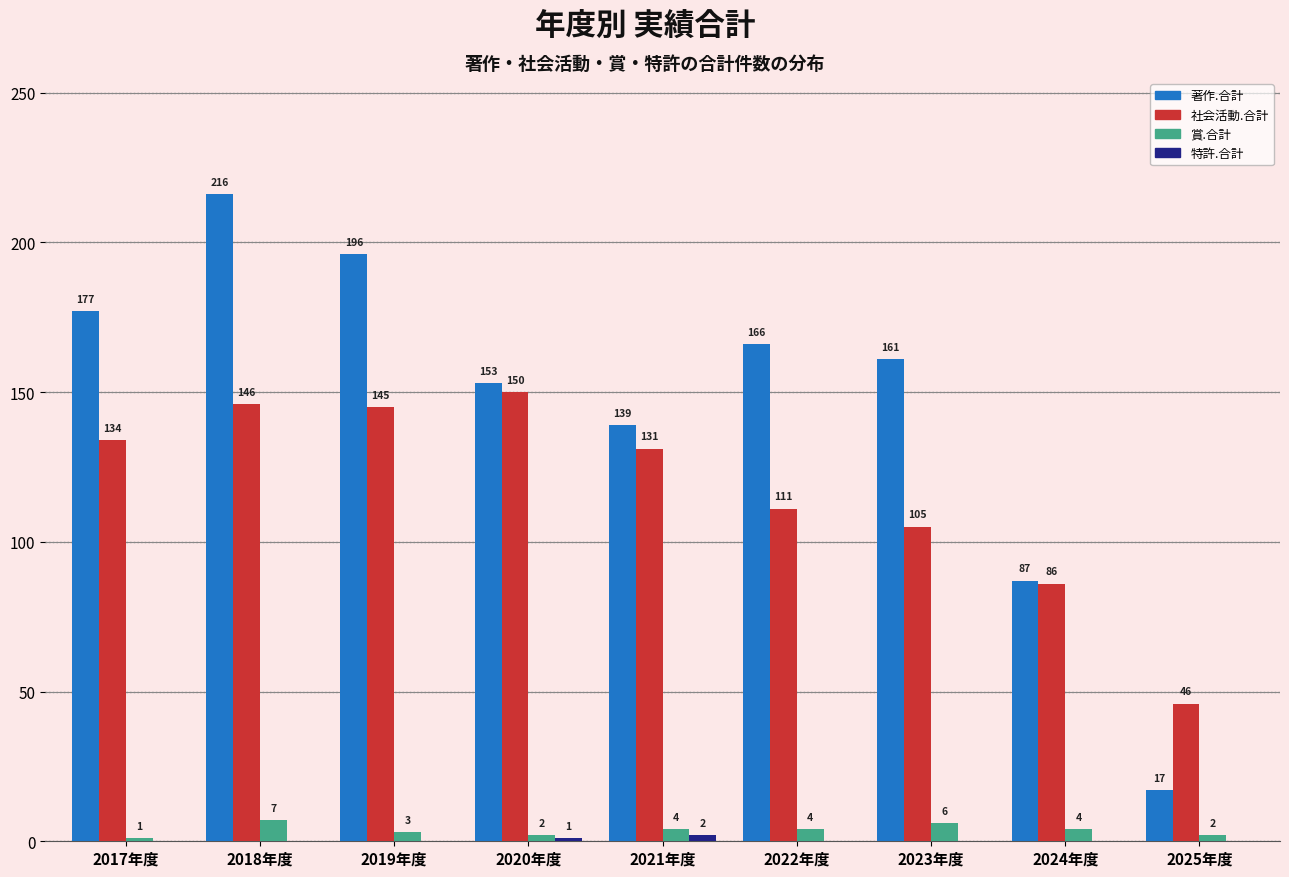

What is the sum of the 賞.合計 values at 2024年度 and 2018年度?

11